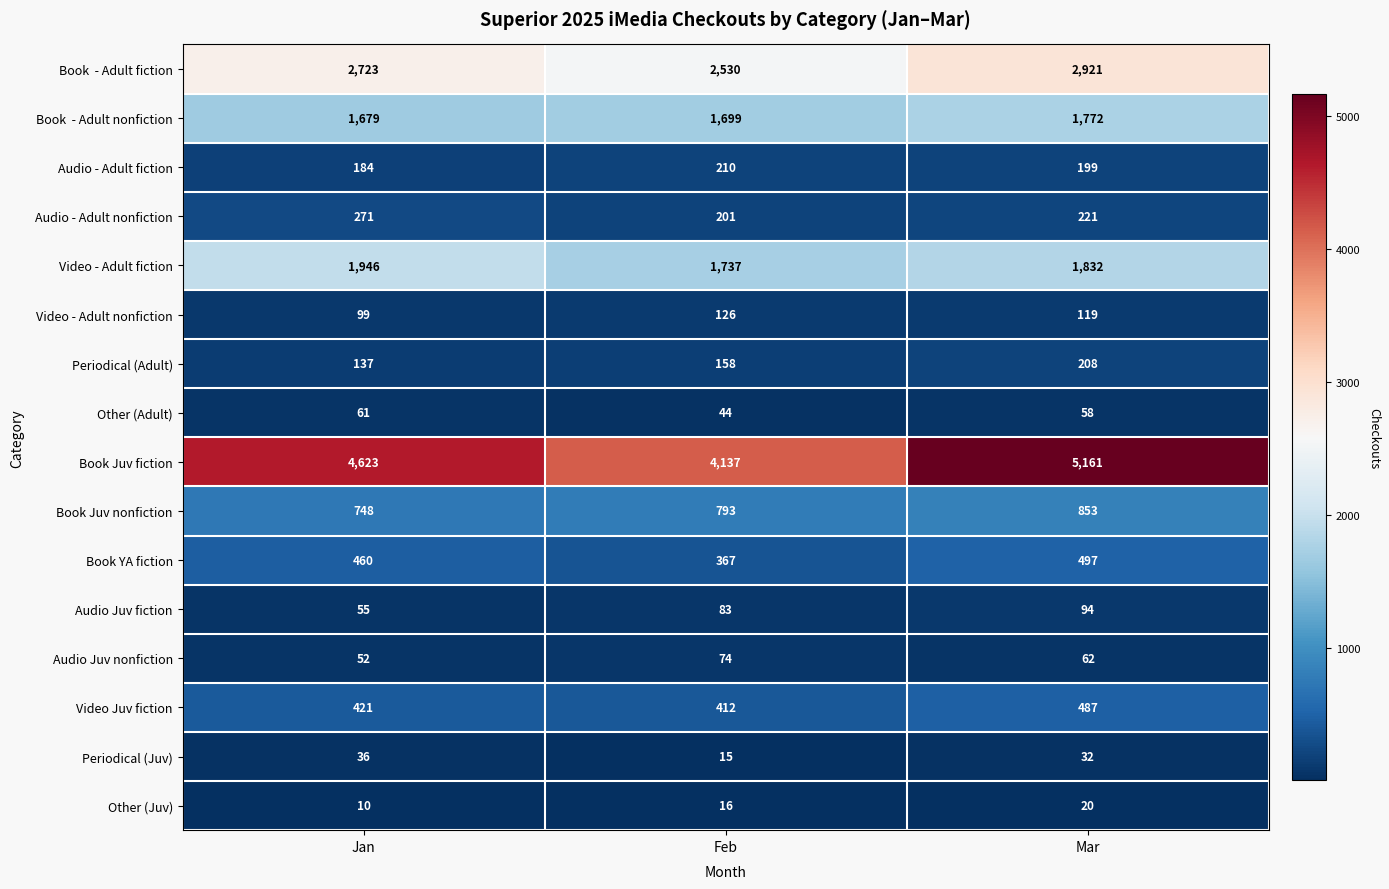

The Video - Adult nonfiction series shows 181 at Mar. True or false?

False